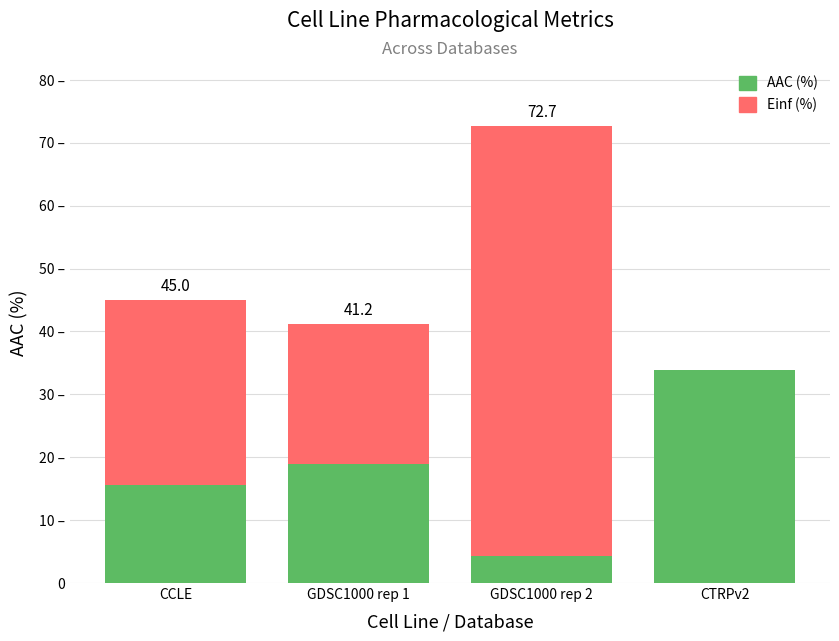

What is the label of the 3rd bar from the right?

GDSC1000 rep 1